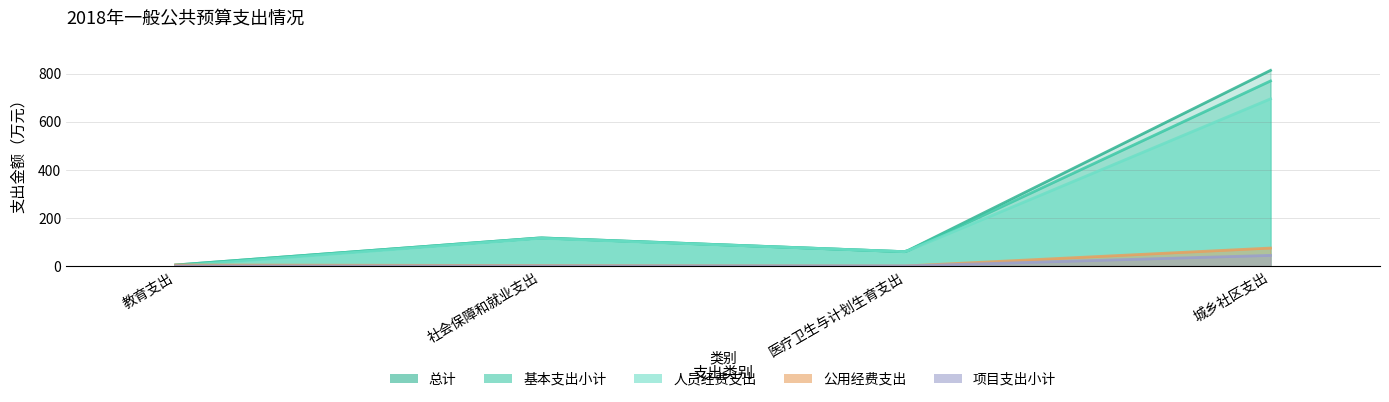

List the labels in order of 基本支出小计 value, smallest first.

教育支出, 医疗卫生与计划生育支出, 社会保障和就业支出, 城乡社区支出